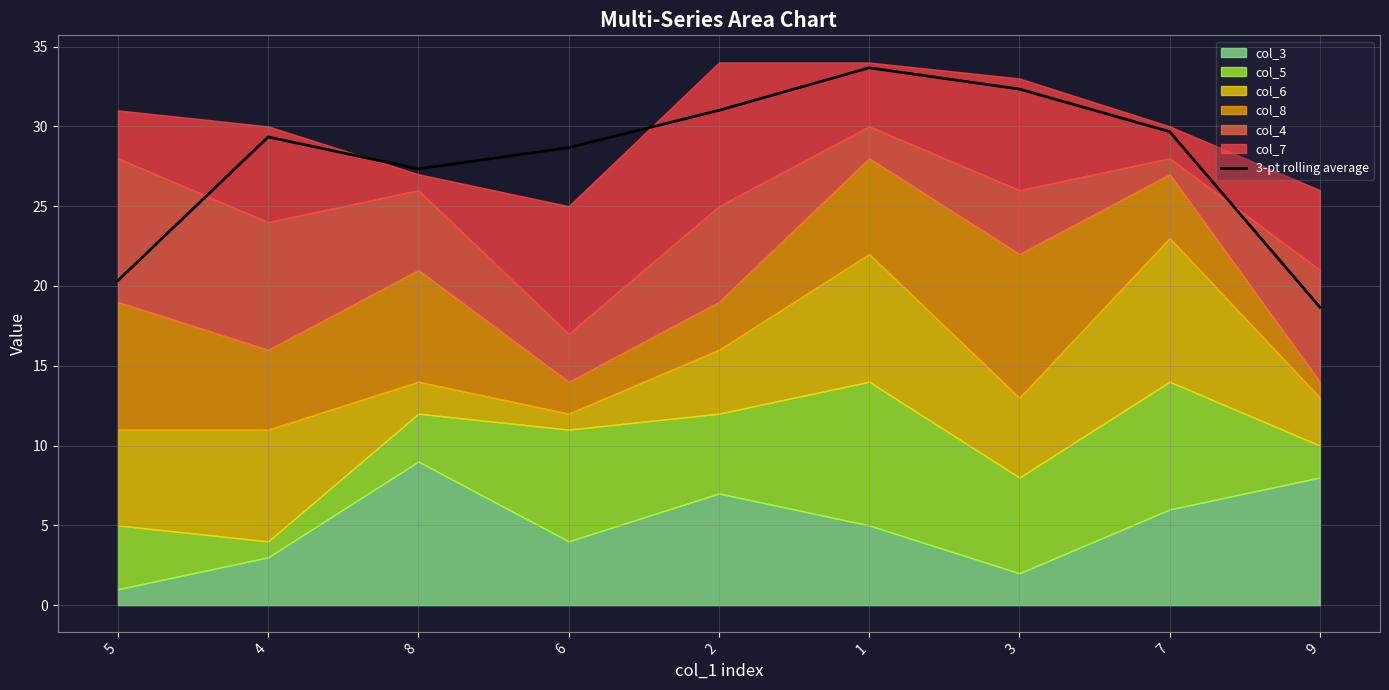

What is the smallest value displayed?

18.7